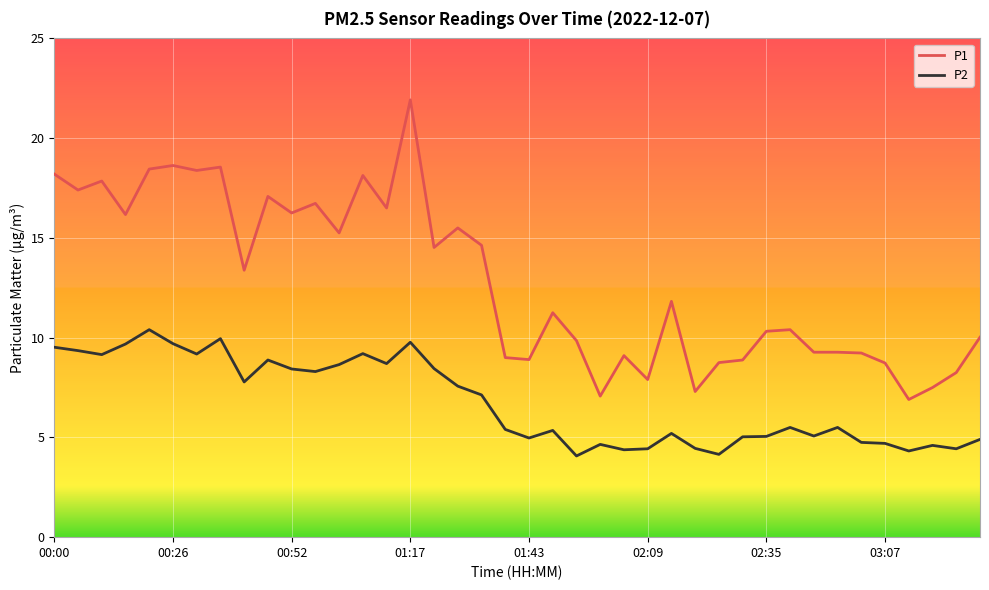

Rank the series by their average value, from highest to lowest.

P1, P2